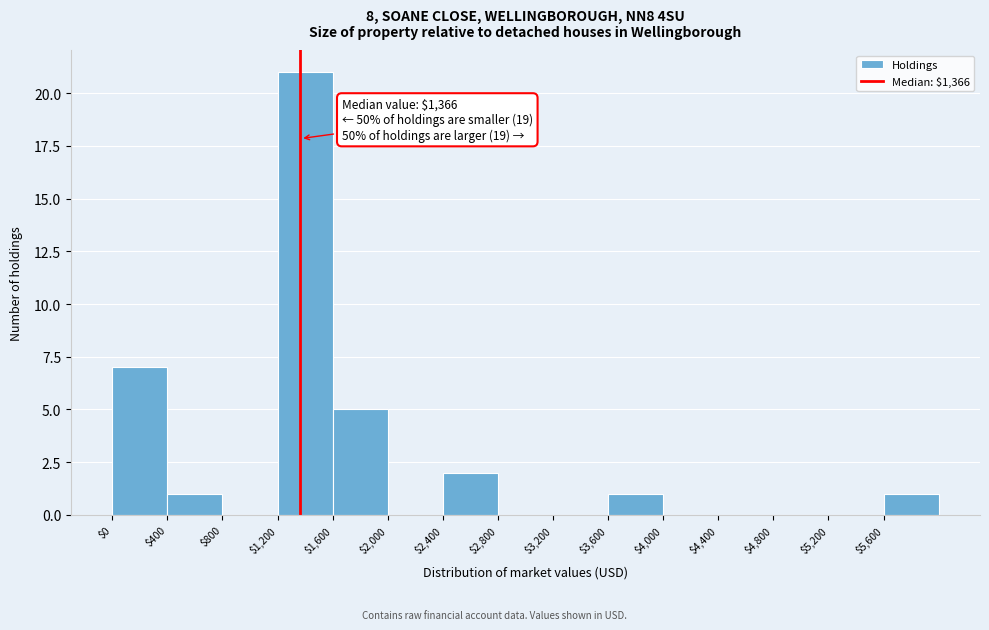

Over which range of the x-axis is the bar tallest?

1200 to 1600